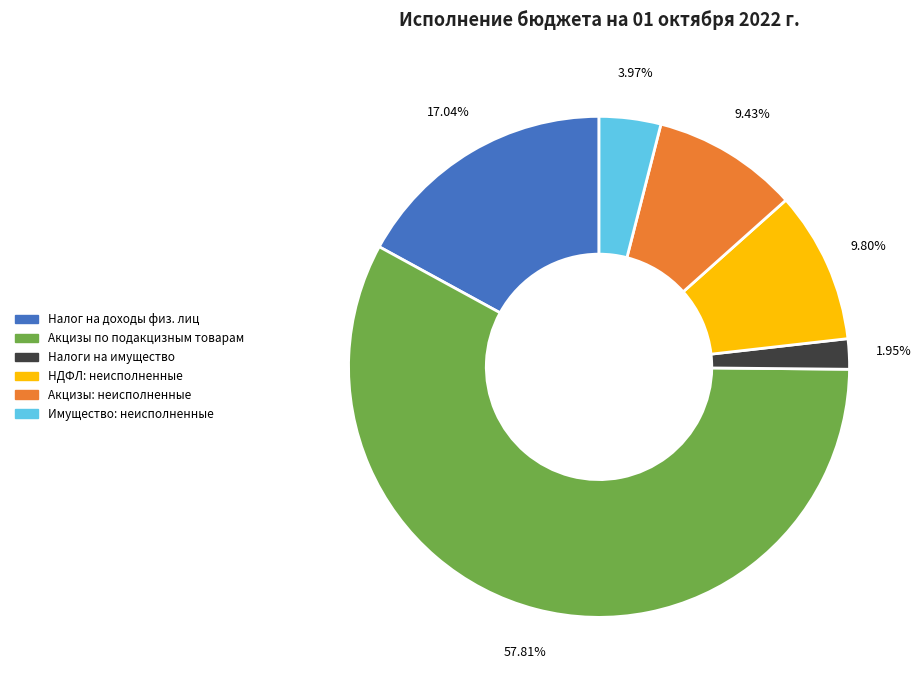

Count the number of slices in the pie.

6